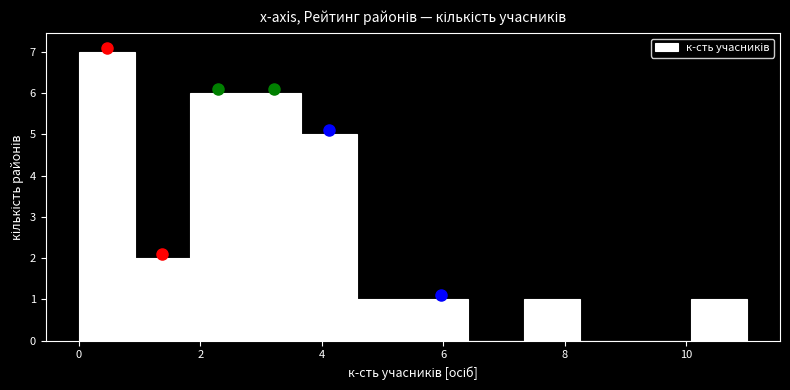

Over which range of the x-axis is the bar tallest?

0.0 to 1.0